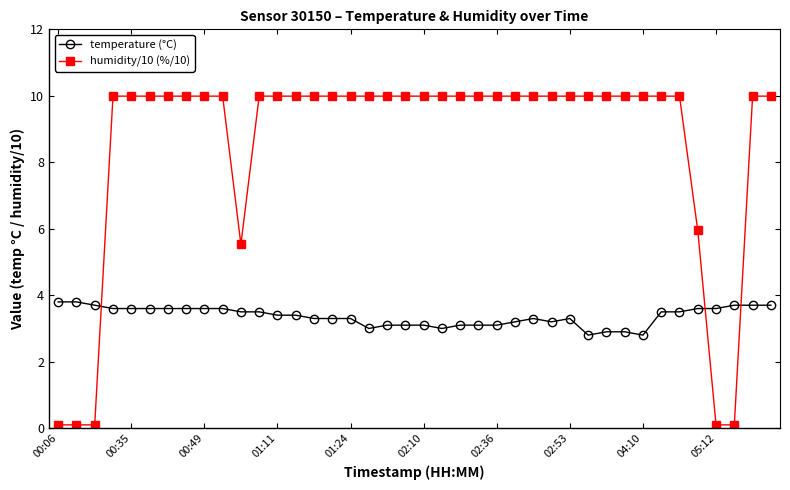

True or false: temperature (°C) has more than 1 interior local peaks.

True